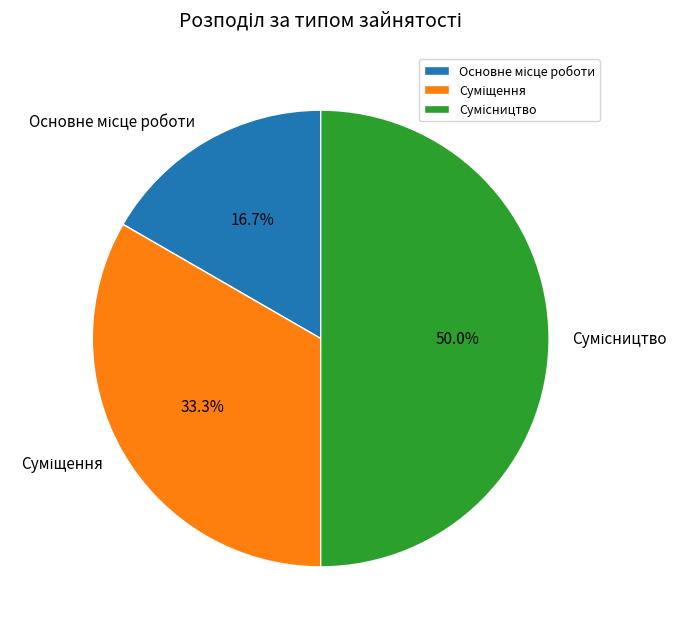

What is the change in value from Основне місце роботи to Суміщення?

+1